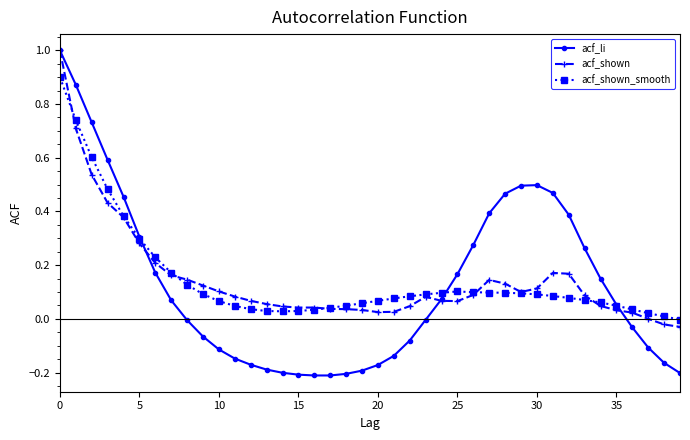

What are all the series names shown in the legend?

acf_li, acf_shown, acf_shown_smooth